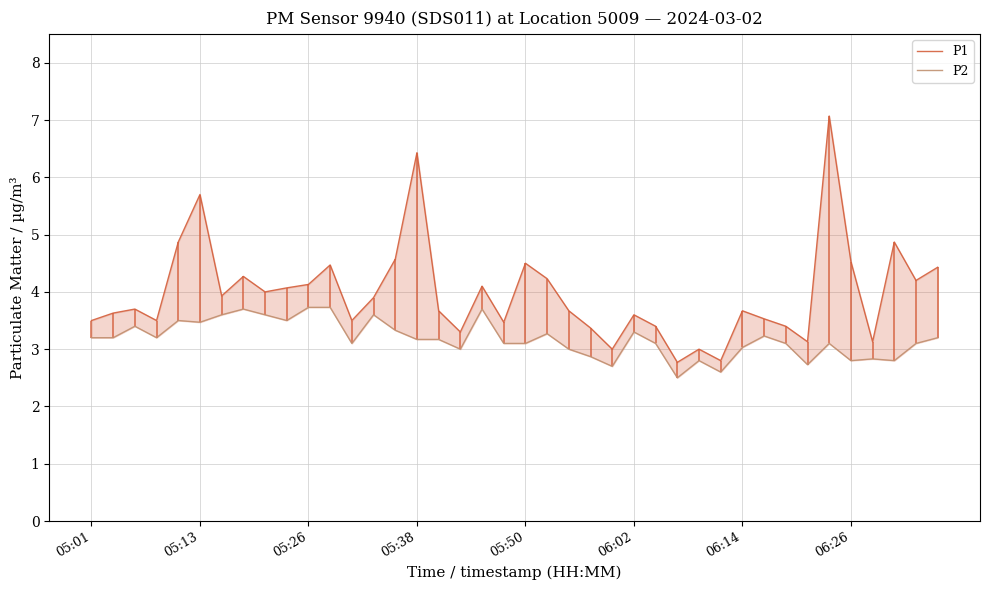

How many data points in P1 are above 3?

36